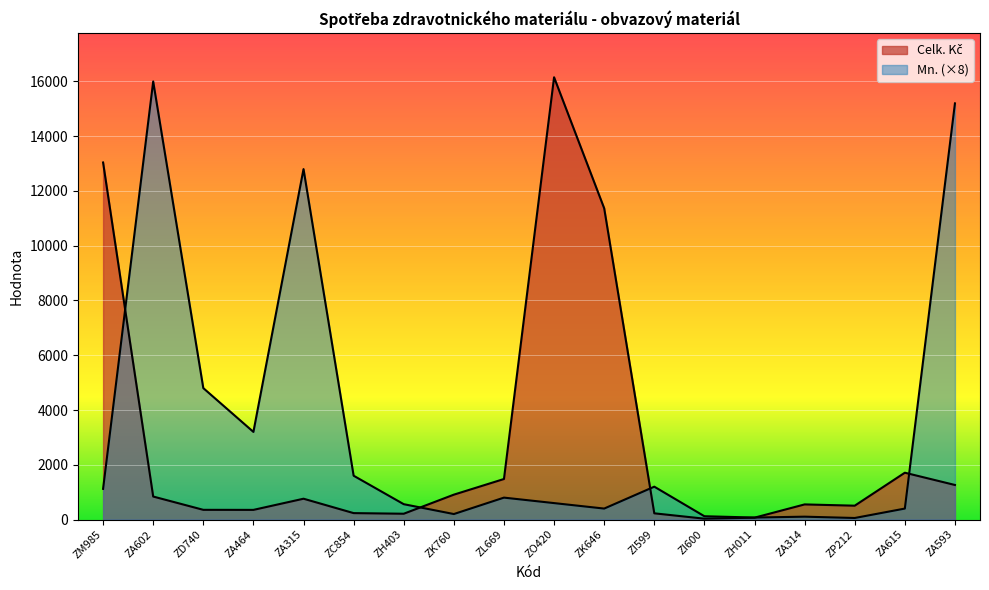

List the series in order of their overall mean, lowest first.

Celk. Kč, Mn.